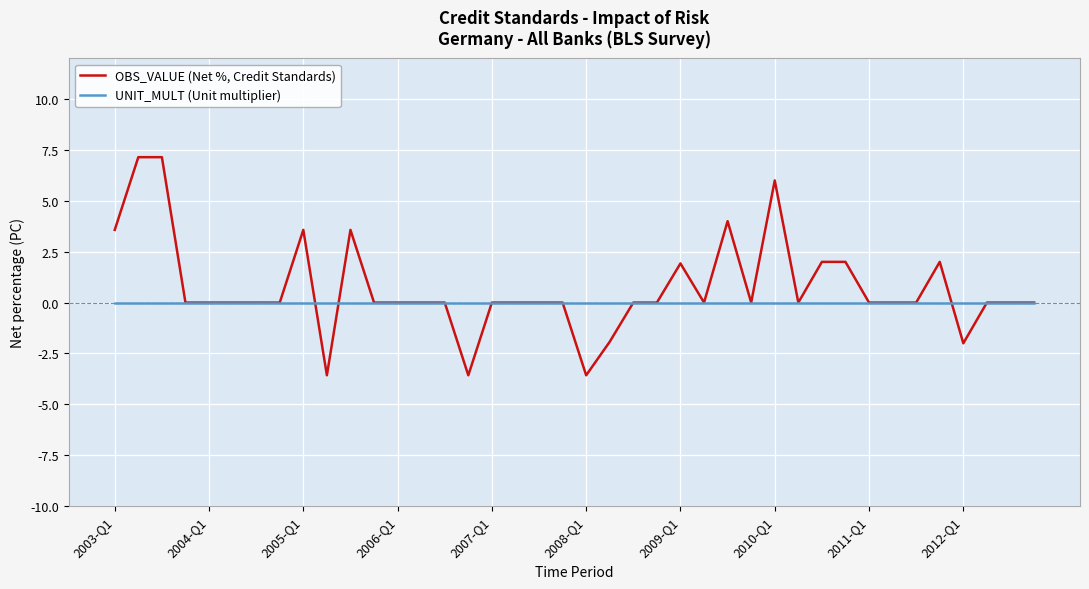

How many lines are shown in the chart?

2